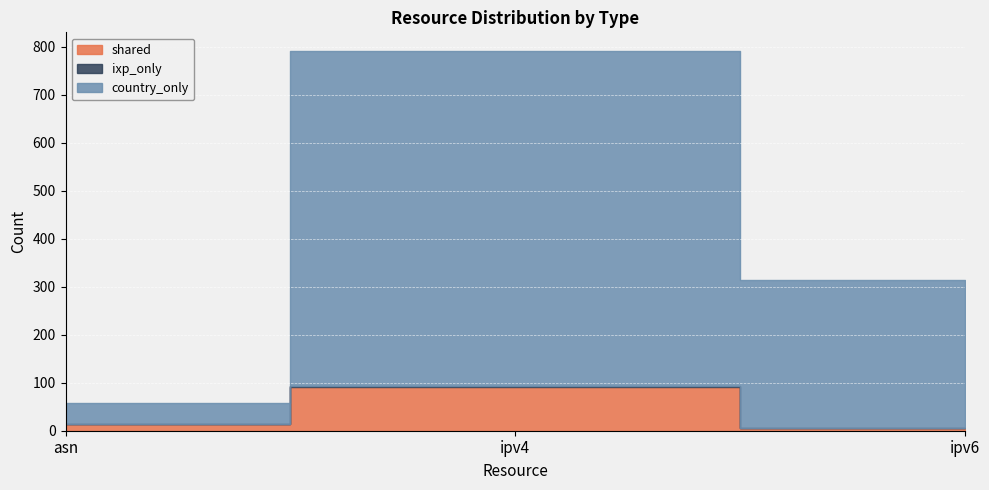

What are all the series names shown in the legend?

shared, ixp_only, country_only